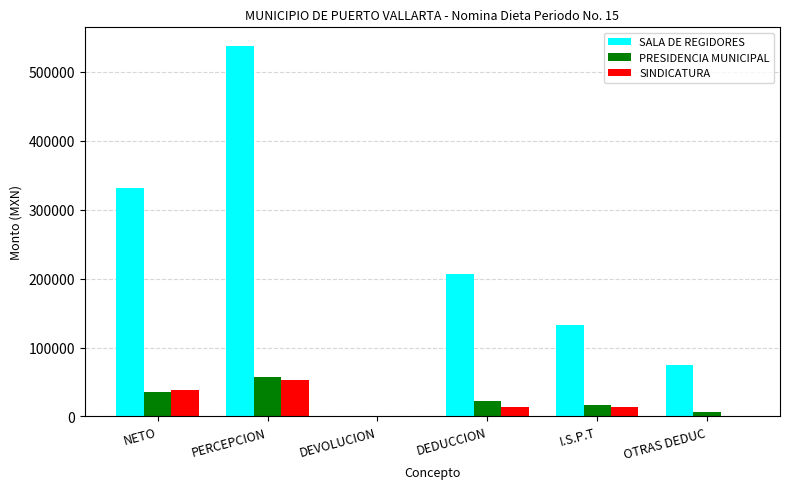

At which category is the sum across all series the highest?

PERCEPCION